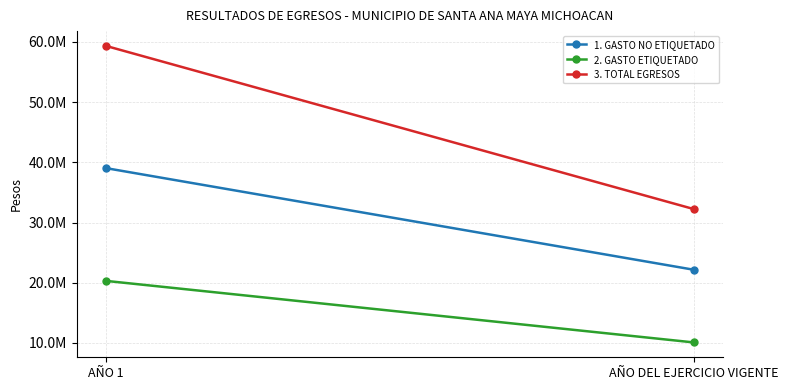

How many data points in 2. GASTO ETIQUETADO are above 20304837?

1